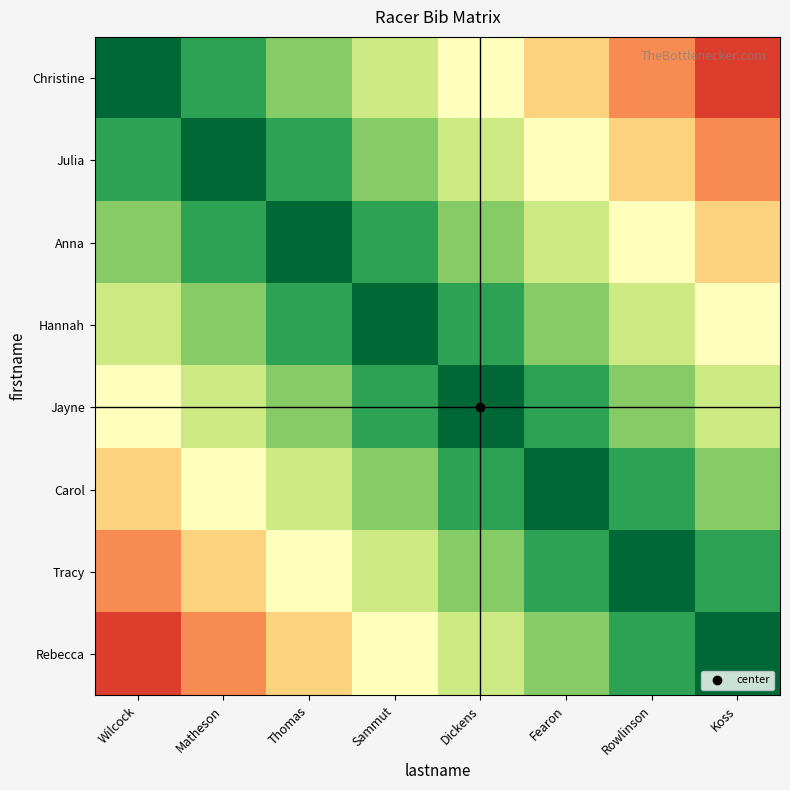

Which series changed the most between Matheson and Thomas?

Christine